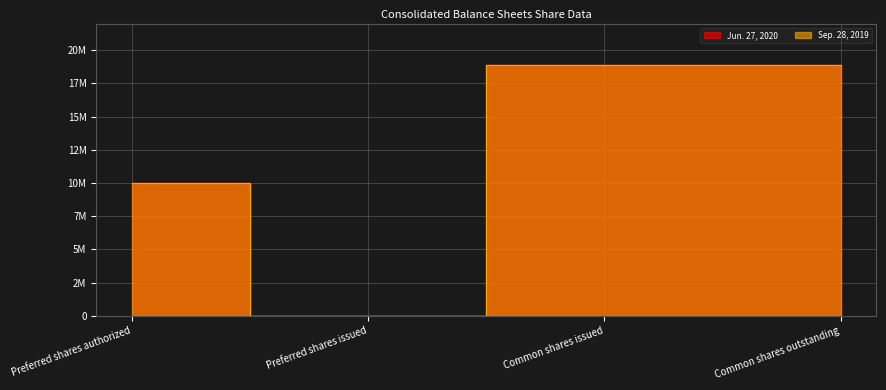

Reading left to right, extract all data points from this chart.

Jun. 27, 2020: Preferred shares authorized=10000000	Preferred shares issued=0	Common shares issued=18888000	Common shares outstanding=18888000
Sep. 28, 2019: Preferred shares authorized=10000000	Preferred shares issued=0	Common shares issued=18895000	Common shares outstanding=18895000